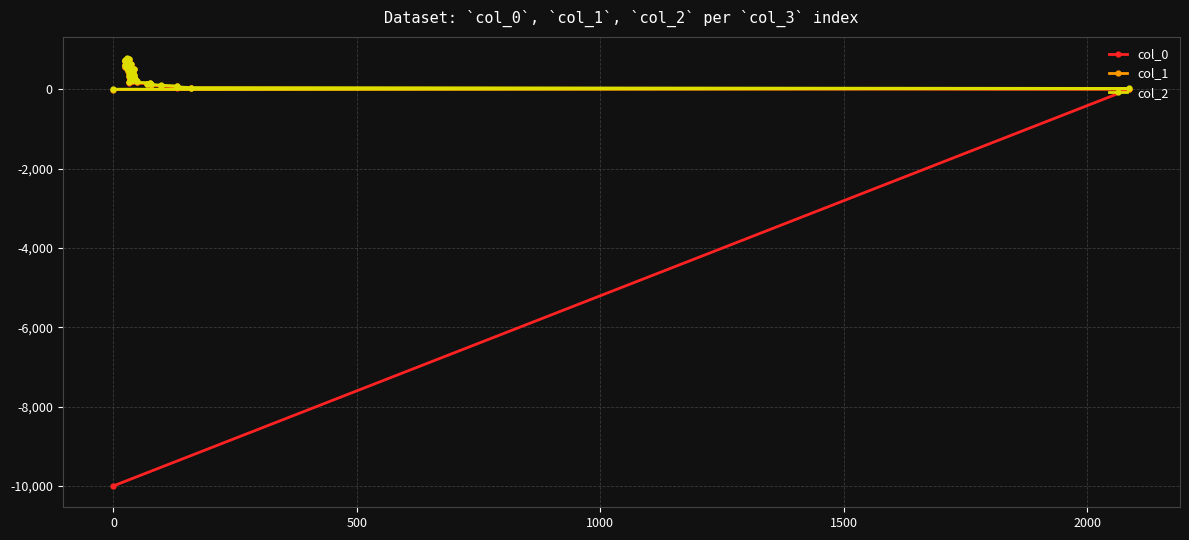

True or false: col_1 has a value of 10 at 0.

True